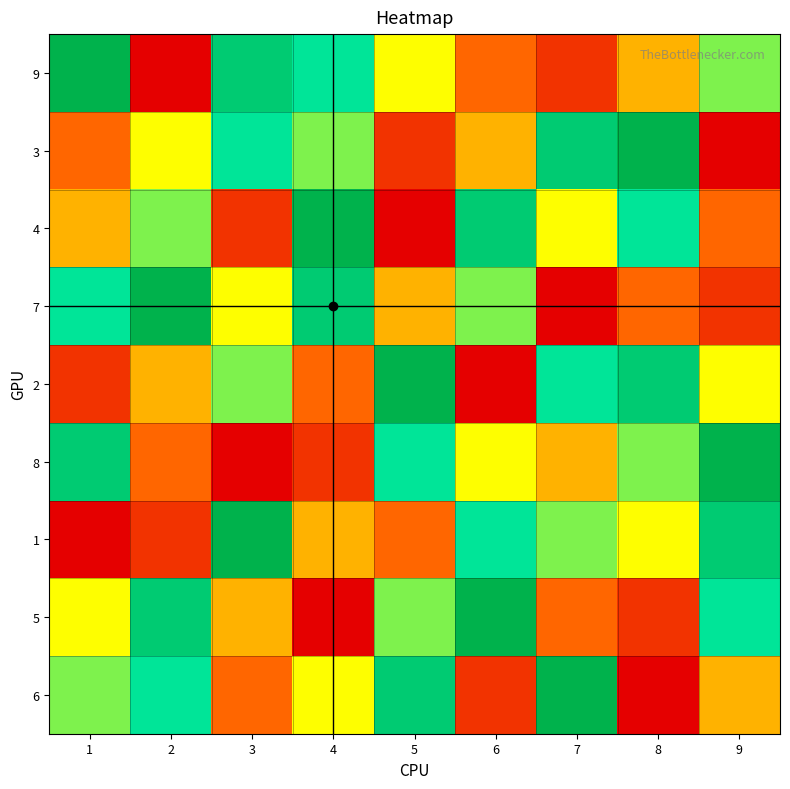

At which category is the sum across all series the highest?

1